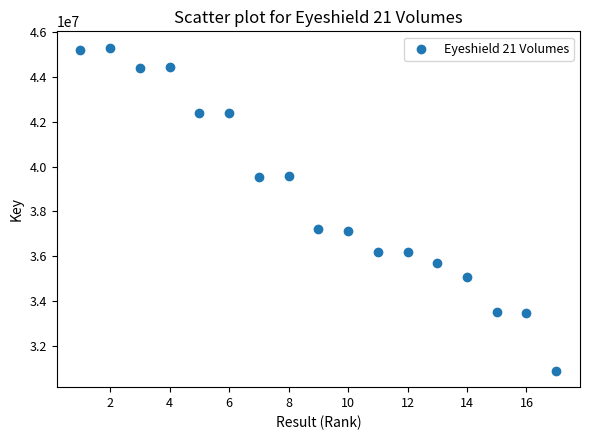

What is the range of Y values (max minus min)?

14422627